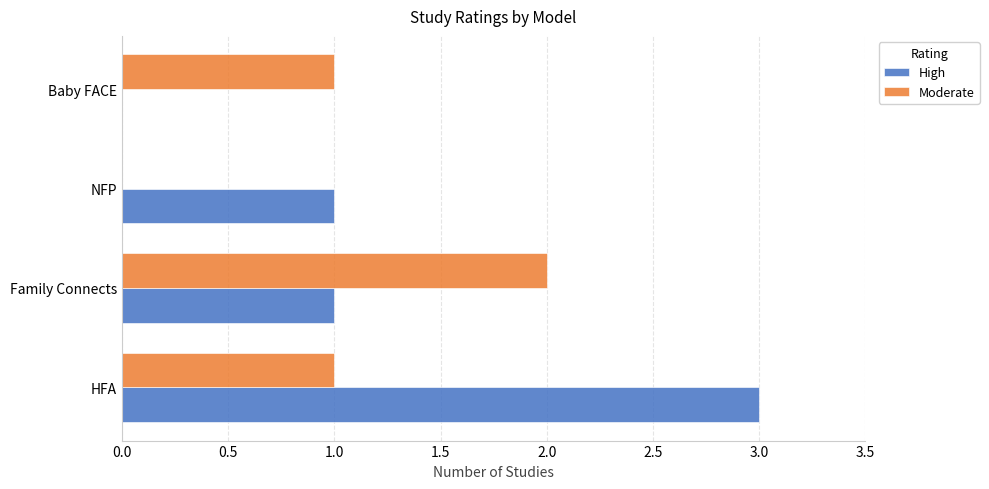

The value of Moderate at NFP is 0. True or false?

True